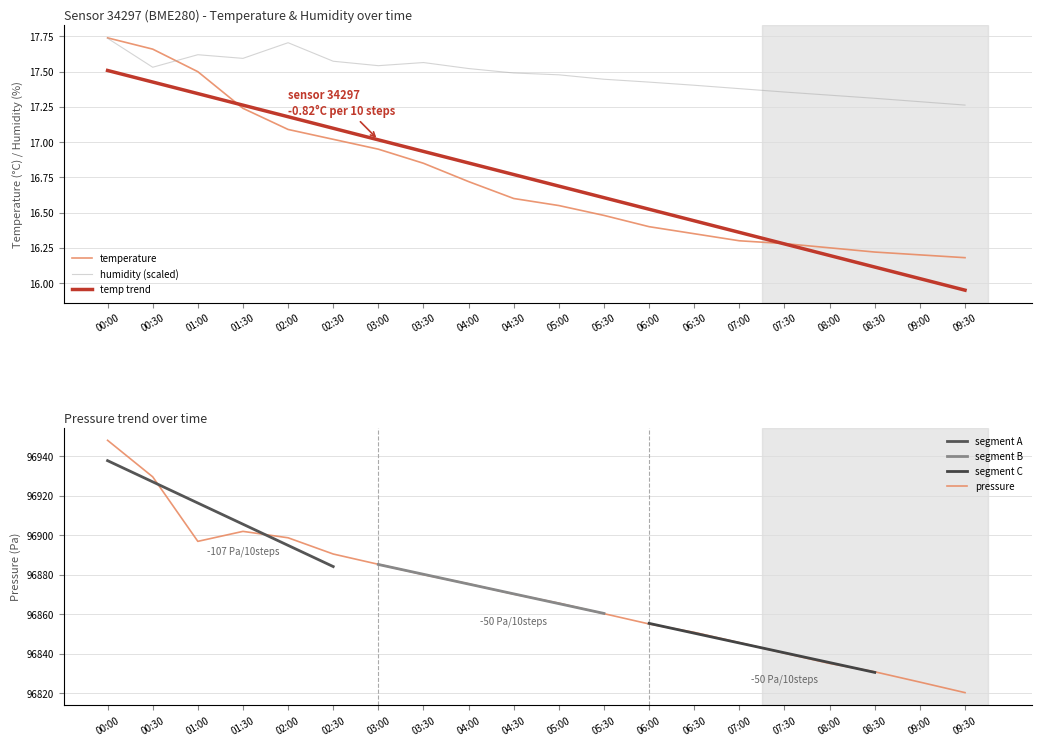

At 07:00, list the series in order from largest to smallest.

pressure, humidity, temperature